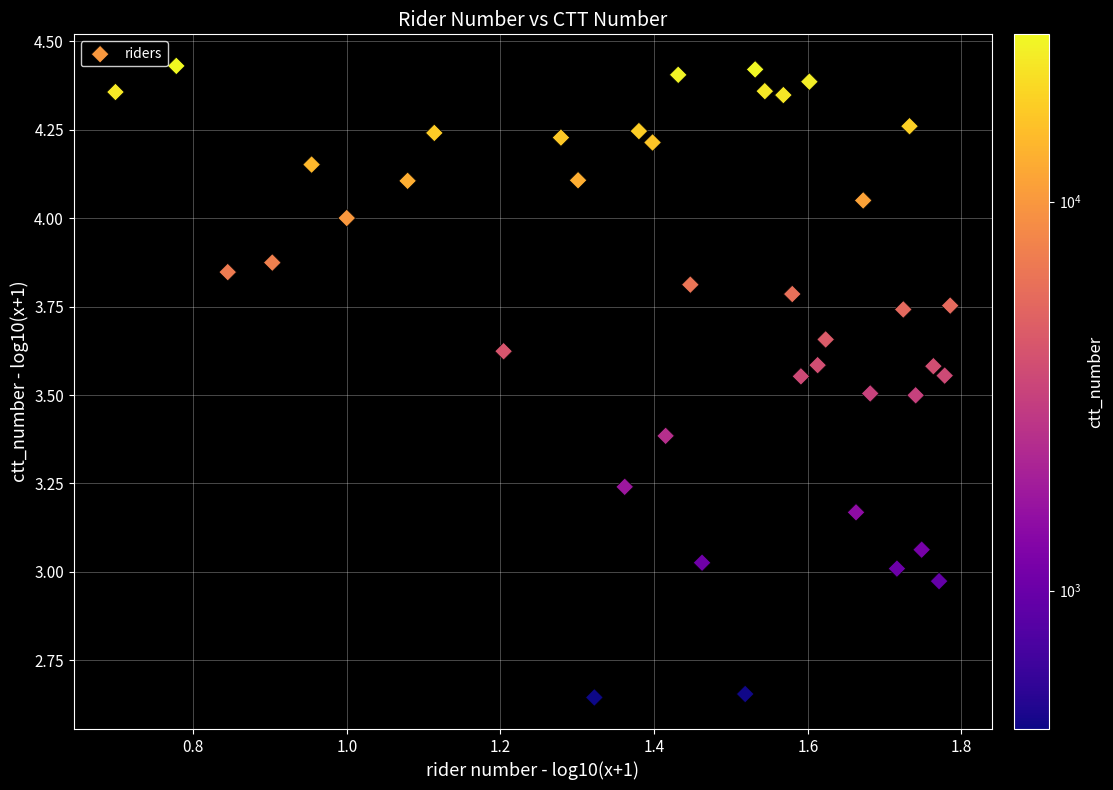

What is the range of X values (max minus min)?

1.1